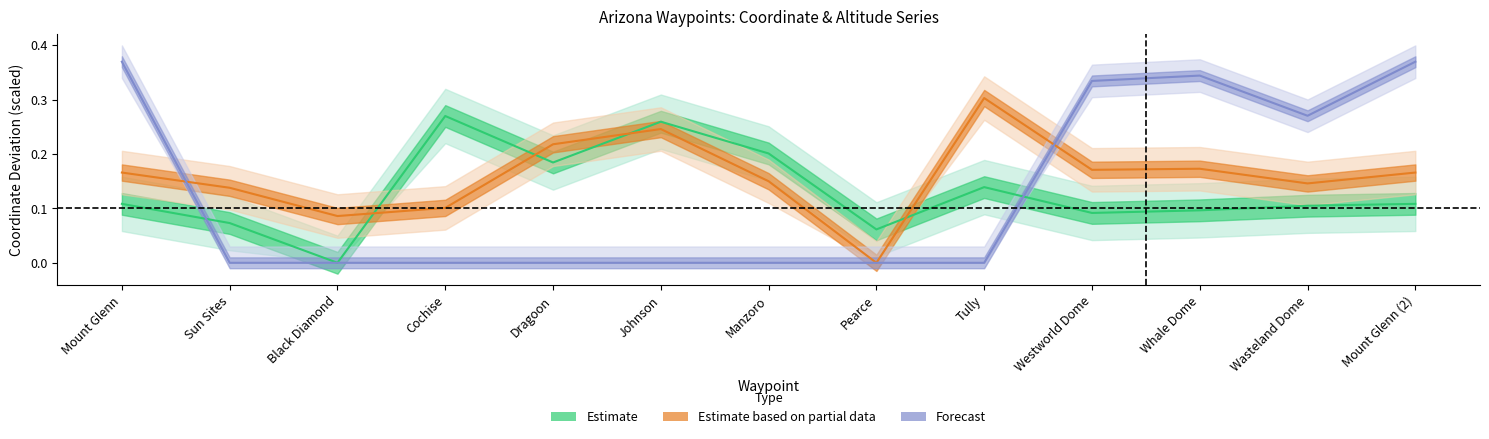

Is it true that Lat equals 0.0 at Black Diamond?

True